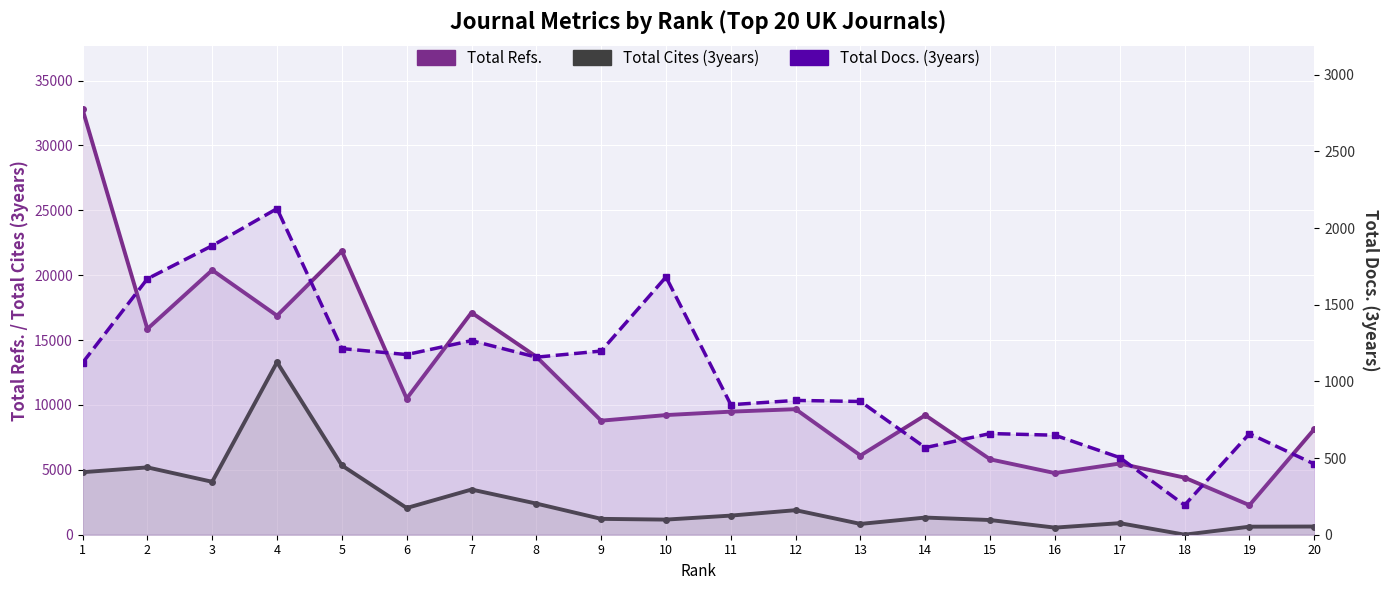

At which category does Total Refs. reach its first local peak?

3